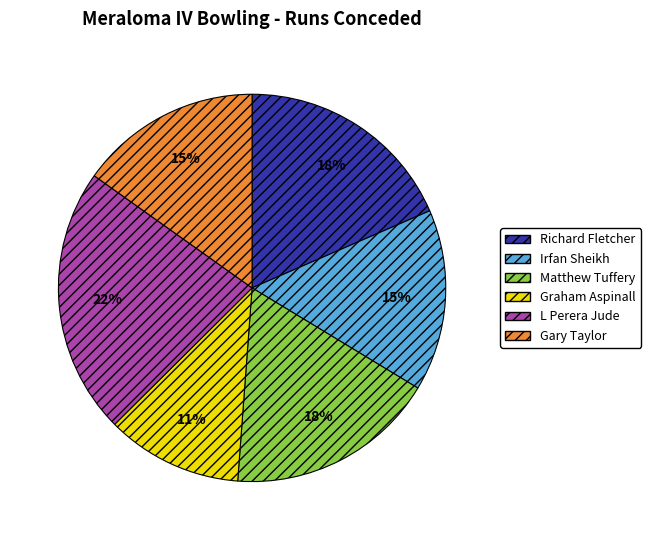

Which has a higher value, L Perera Jude or Gary Taylor?

L Perera Jude